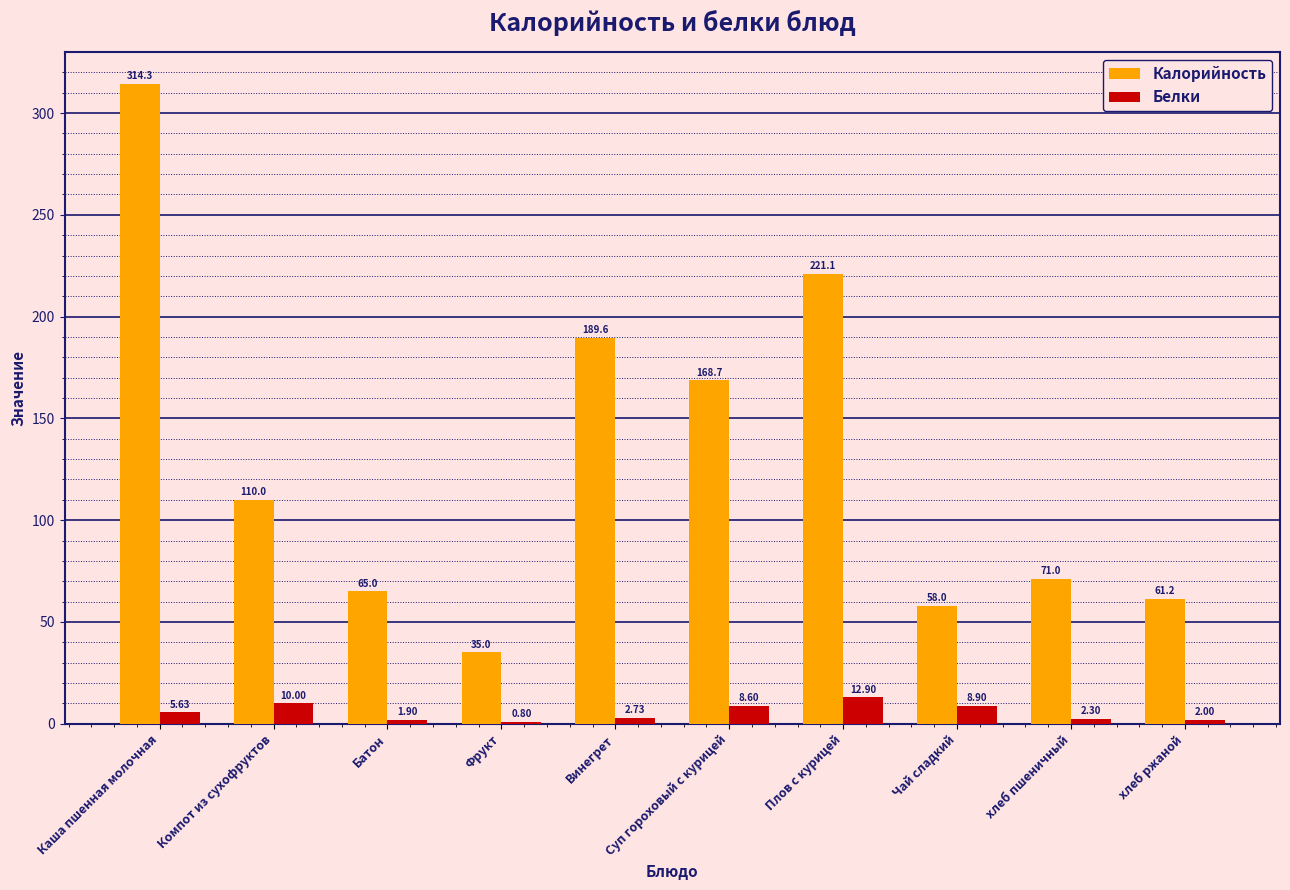

Where is Калорийность nearest to the value 174?

Суп гороховый с курицей